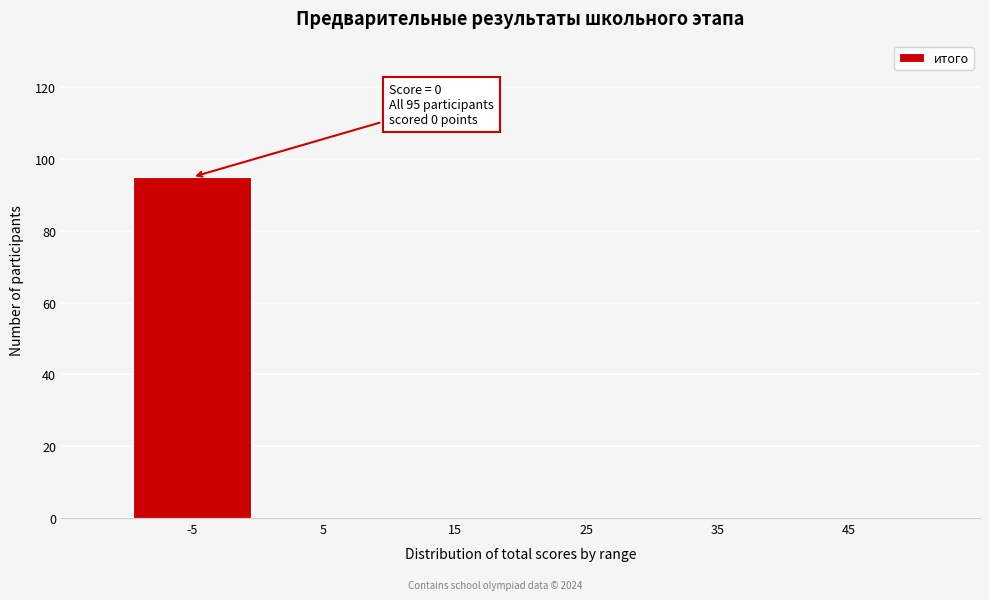

Reading left to right, list all the values displayed in this chart.

-5=95	5=0	15=0	25=0	35=0	45=0